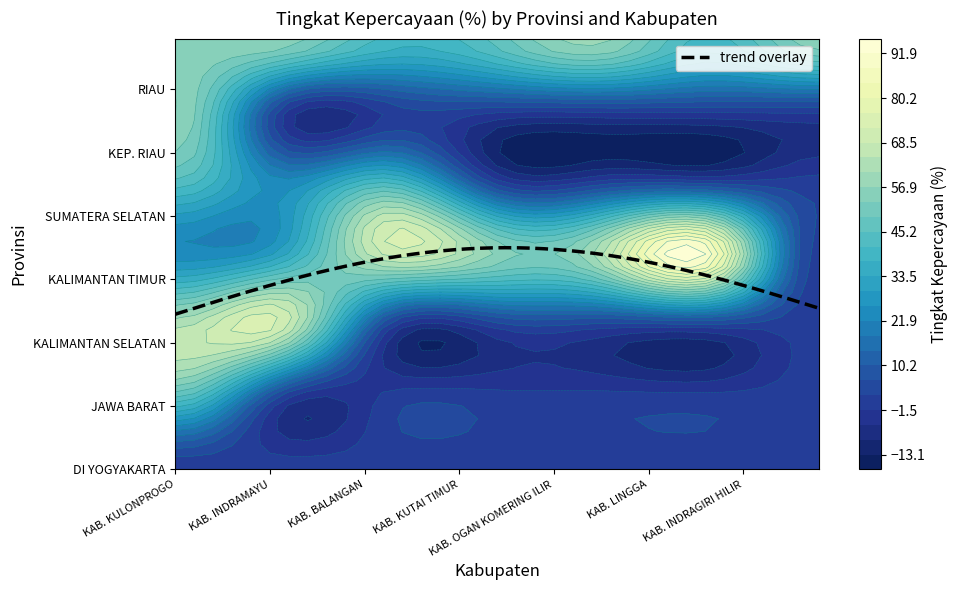

How many positive values does the KEP. RIAU series have?

1